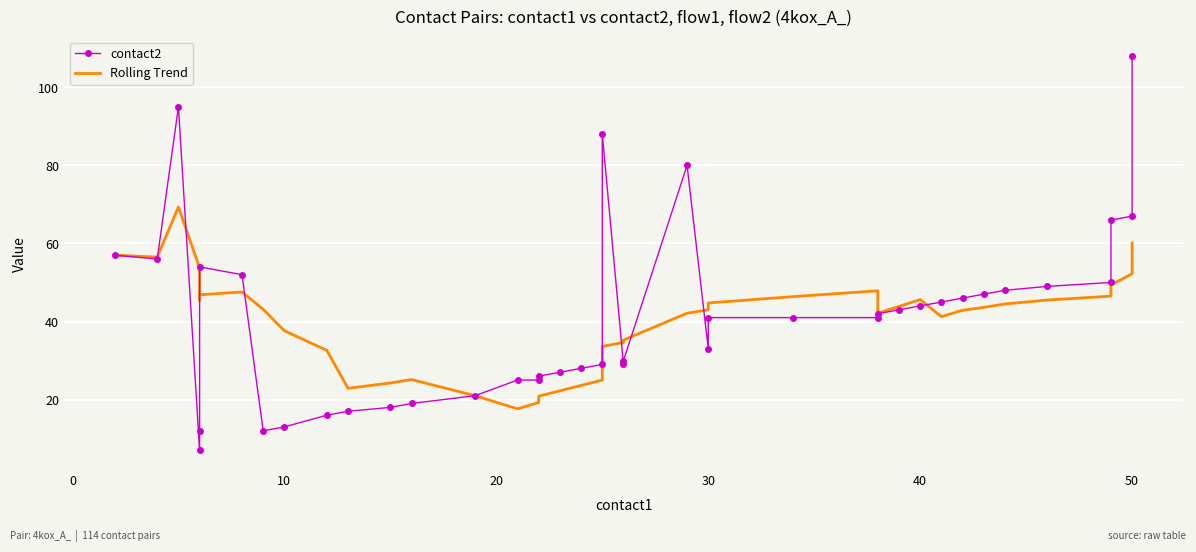

In contact2, how many points are higher than both neighbors (excluding endpoints)?

4